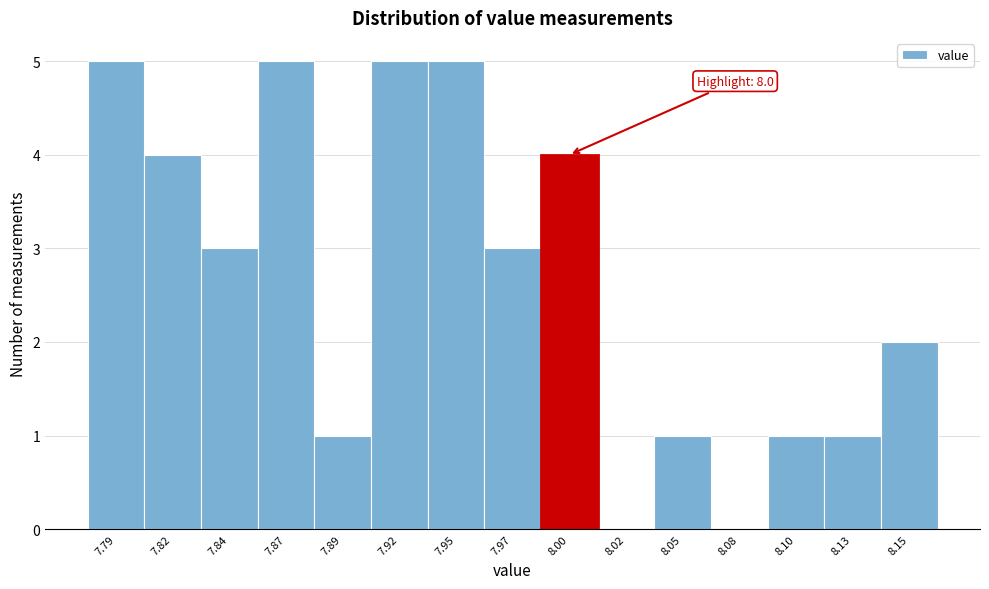

Reading left to right, extract all data points from this chart.

7.79=5	7.82=4	7.84=3	7.87=5	7.89=1	7.92=5	7.95=5	7.97=3	8.00=4	8.02=0	8.05=1	8.08=0	8.10=1	8.13=1	8.15=2